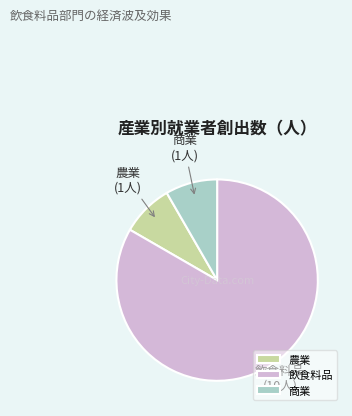

Which category has the biggest portion of the pie?

飲食料品